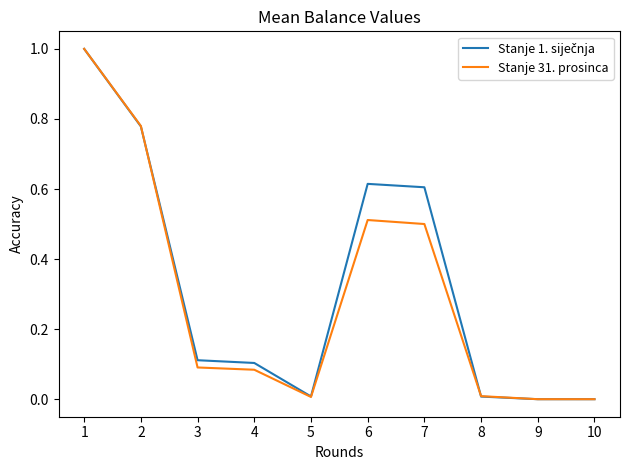

How many lines are shown in the chart?

2